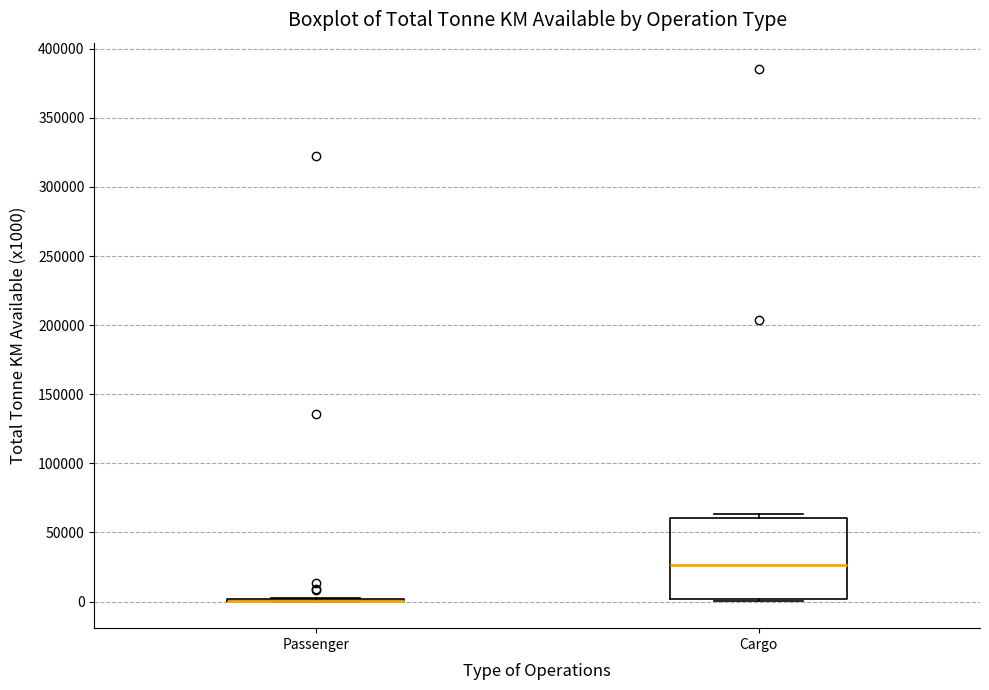

Reading left to right, read every box against the y-axis: the position of its median line, the range the box covers, and the ends of its whiskers. The values are not printed on the chart, so give them approximately, as read against the axis.

Passenger: box collapsed to a line at 0, whiskers 0 to 0
Cargo: median 25000, box 0 to 60000, whiskers 0 (just below the box's lower edge) to 65000